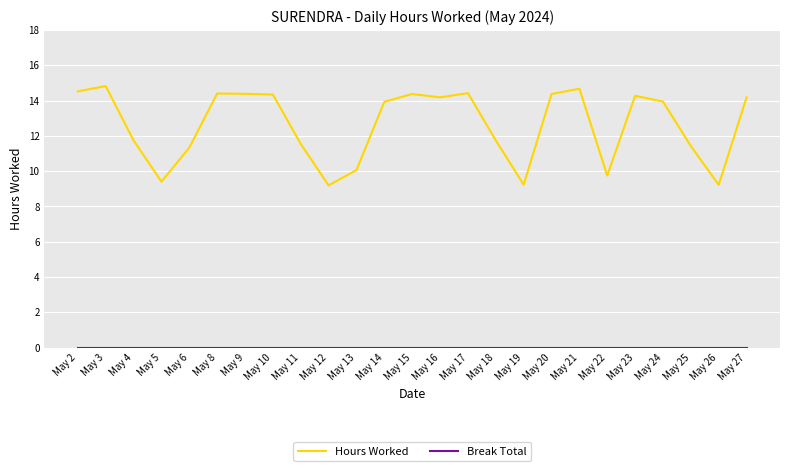

True or false: Hours Worked has a value of 14.2 at May 16.

True